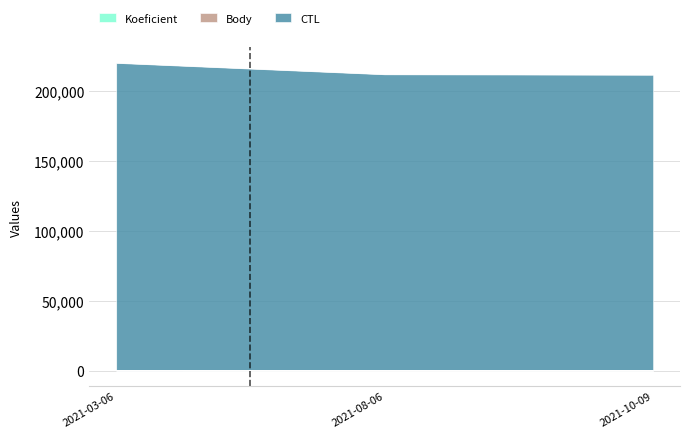

The Koeficient series shows 12 at 2021-08-06. True or false?

True